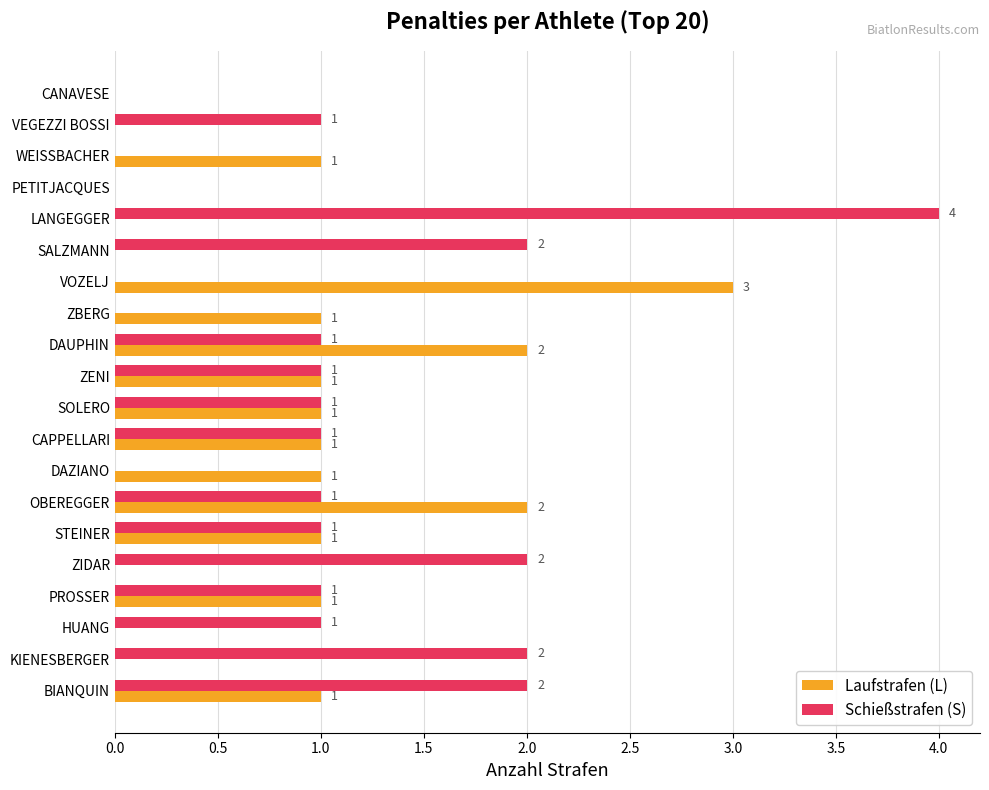

The value of Schießstrafen (S) at KIENESBERGER is 3. True or false?

False